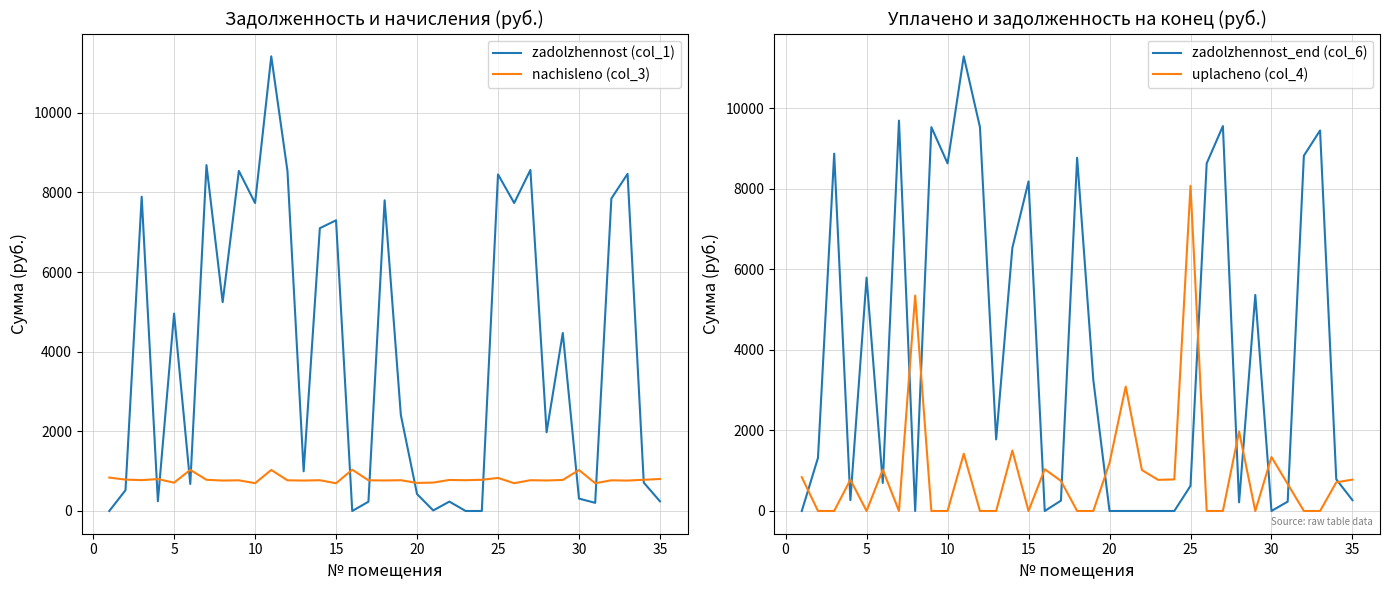

Is this an area chart (filled region under the line)?

No